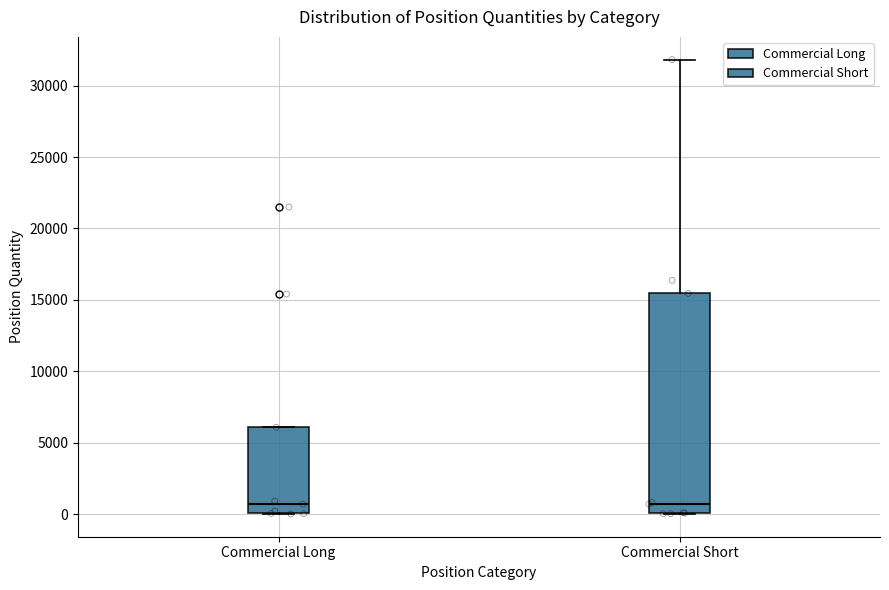

Reading left to right, transcribe this box plot: for each box, give where its median line is, the range the box spans, and where its two whiskers end, as read against the y-axis. The values are not printed on the chart, so give them approximately, as read against the axis.

Commercial Long: median 500, box 0 to 6000, whiskers 0 to 6000
Commercial Short: median 500, box 0 to 15500, whiskers 0 to 32000